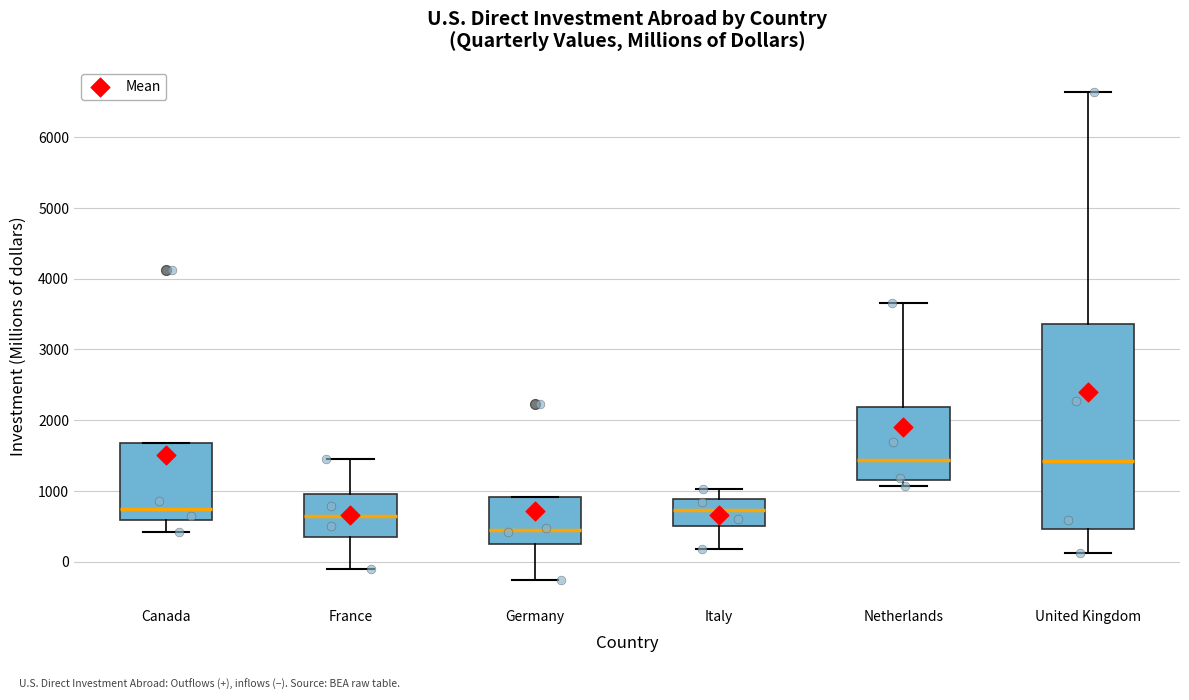

Where does the median line of the box for Italy sit on the y-axis? The values are not printed on the chart, so give them approximately, as read against the axis.

700